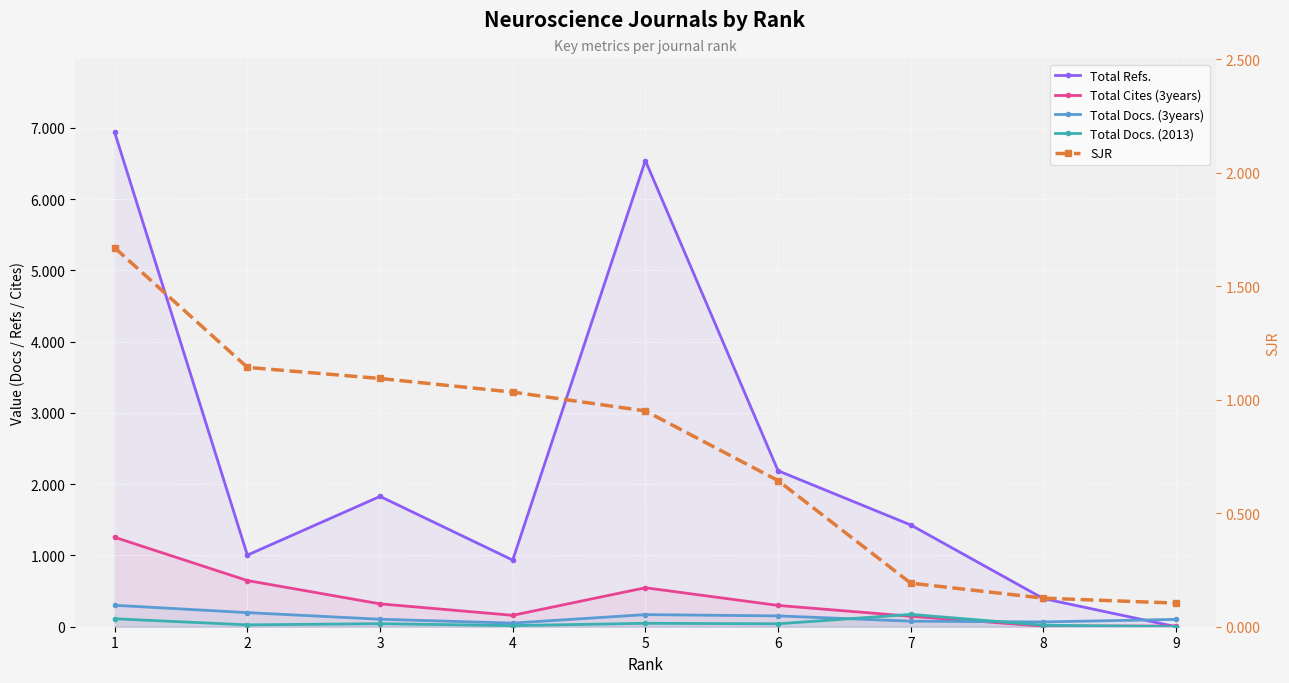

Reading left to right, list all the values displayed in this chart.

Total Refs.: 6936.0	1005.0	1829.0	935.0	6542.0	2189.0	1428.0	395.0	0.0
Total Cites (3years): 1255.0	648.0	321.0	160.0	547.0	299.0	147.0	9.0	10.0
Total Docs. (3years): 301.0	198.0	105.0	51.0	170.0	152.0	78.0	67.0	103.0
Total Docs. (2013): 112.0	26.0	43.0	16.0	48.0	41.0	173.0	21.0	0.0
SJR: 1.7	1.1	1.1	1.0	1.0	0.6	0.2	0.1	0.1